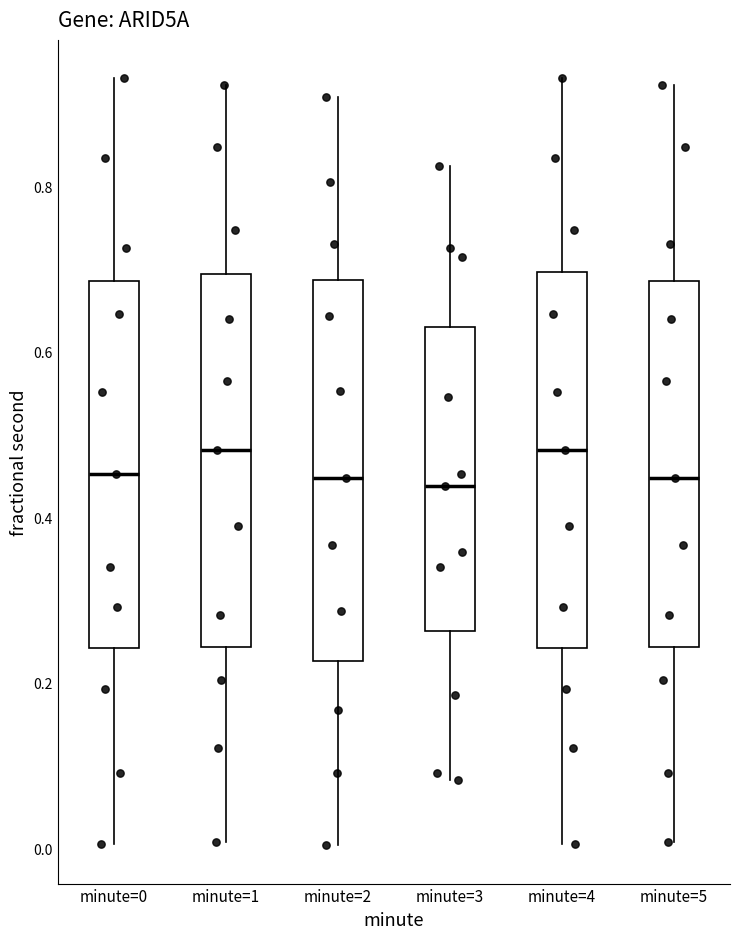

Where is the upper edge of the box for minute=1 on the y-axis? The values are not printed on the chart, so give them approximately, as read against the axis.

0.70